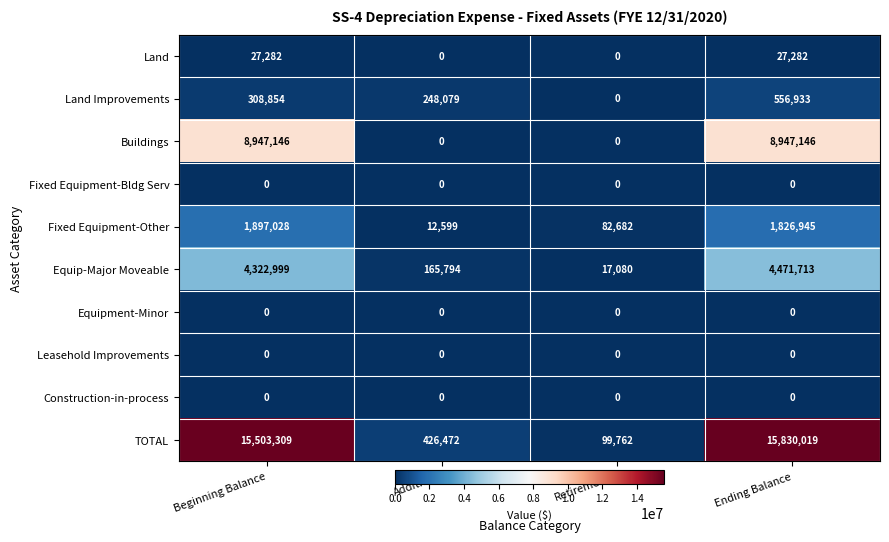

Rank the categories by Equip-Major Moveable value from lowest to highest.

Retirements, Additions, Beginning Balance, Ending Balance